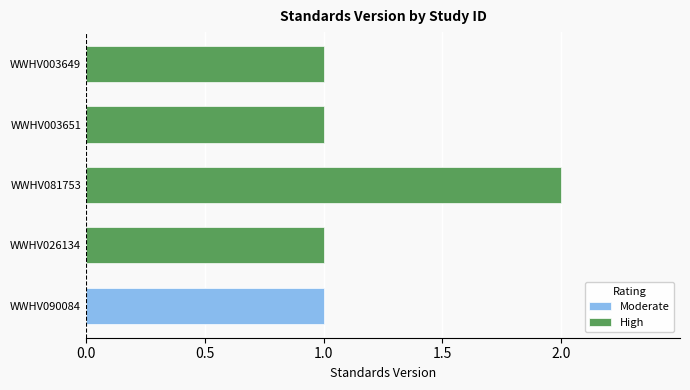

Reading left to right, transcribe all the data shown in this chart.

1	1	2	1	1